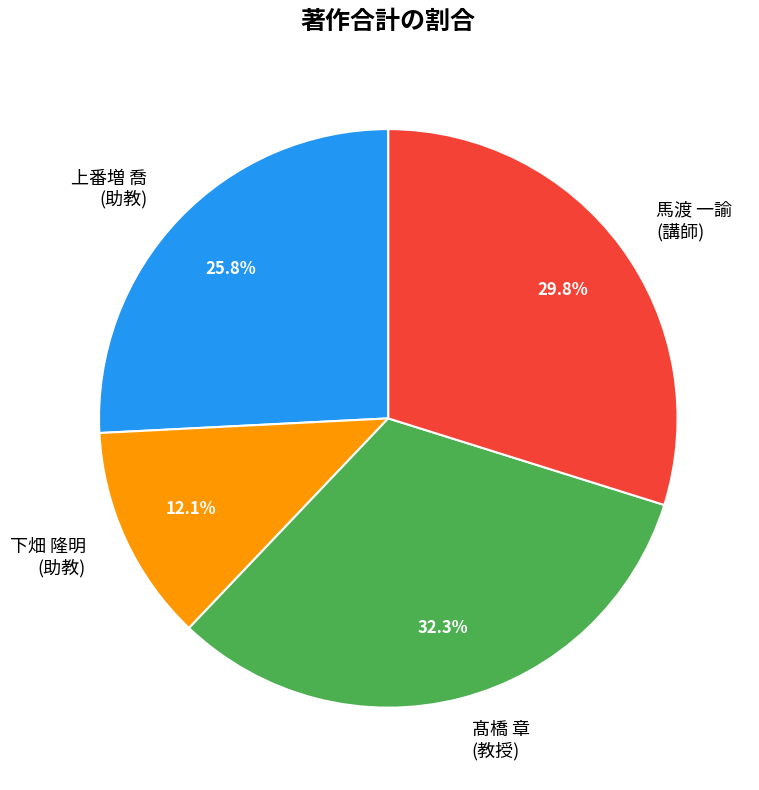

Does 髙橋 章 (教授) account for over 50% of the chart?

No